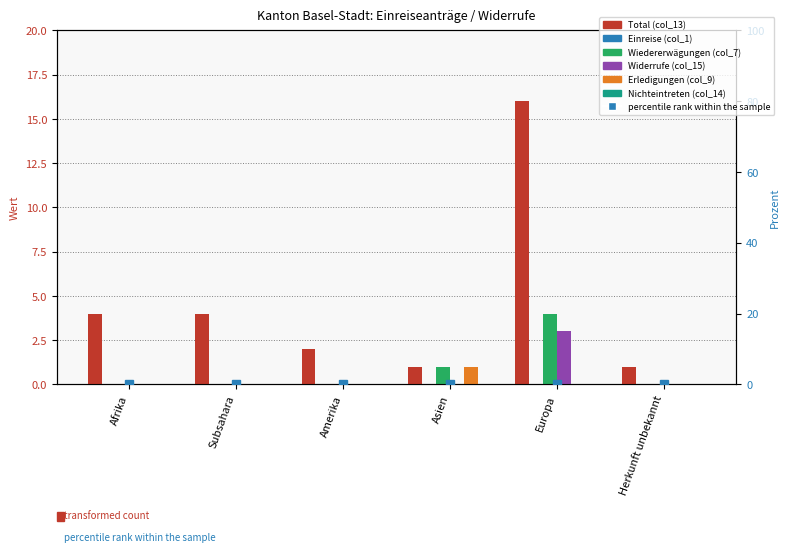

At how many categories does at least one series exceed 10?

1